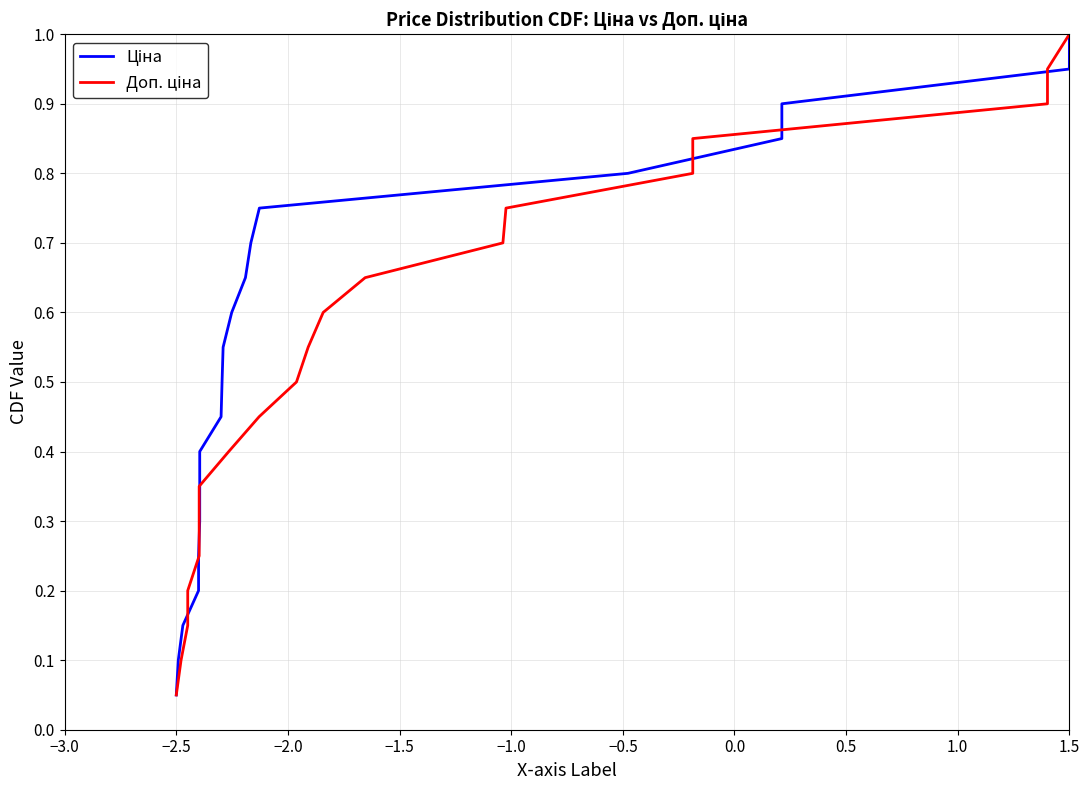

What is the total value across all series at 1.5?

2.0